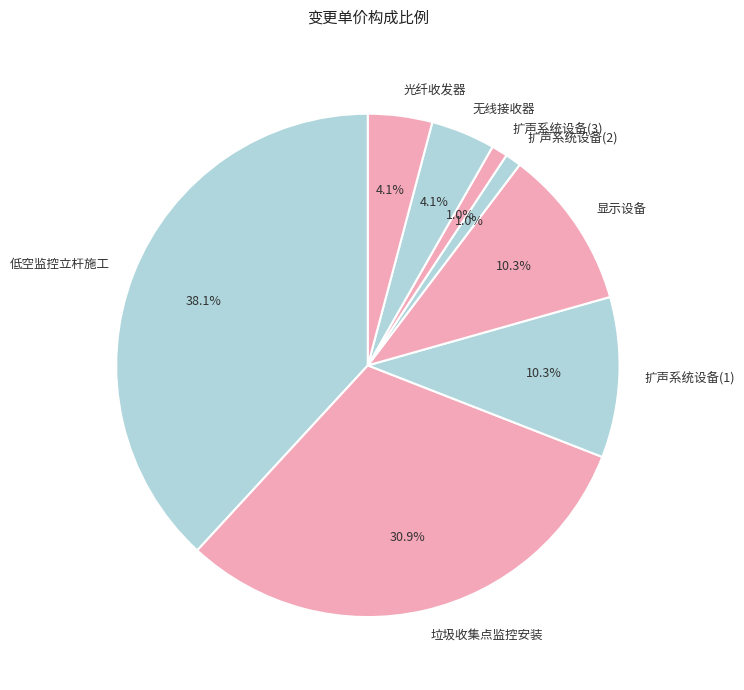

Is there any slice that represents more than half of the pie?

No